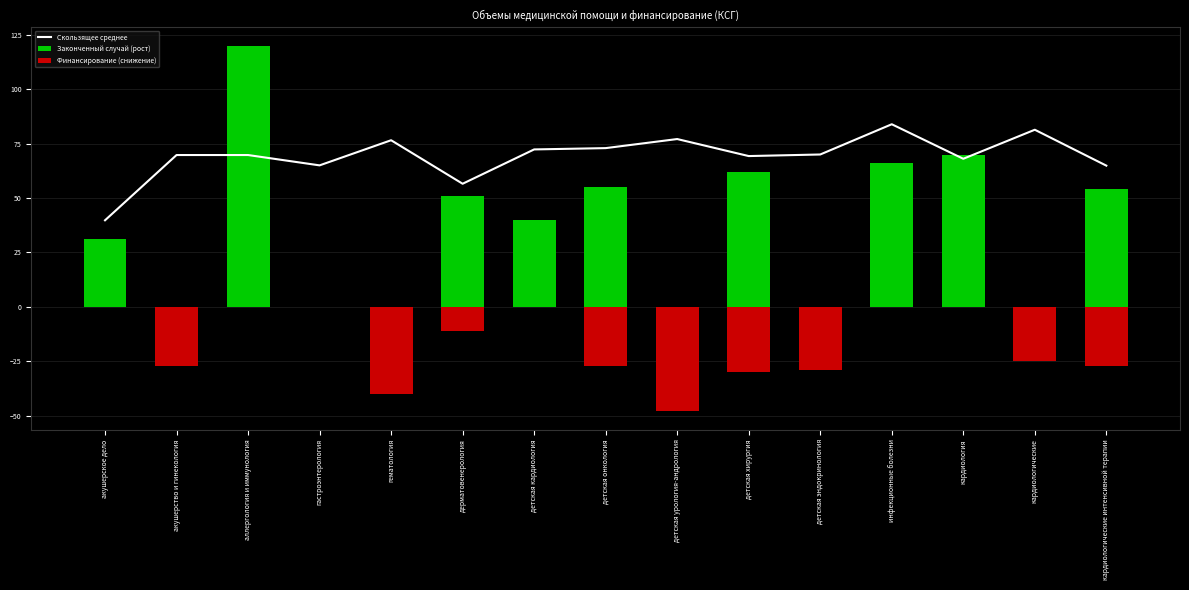

Which series has the largest range (max minus min)?

Законченный случай (рост)